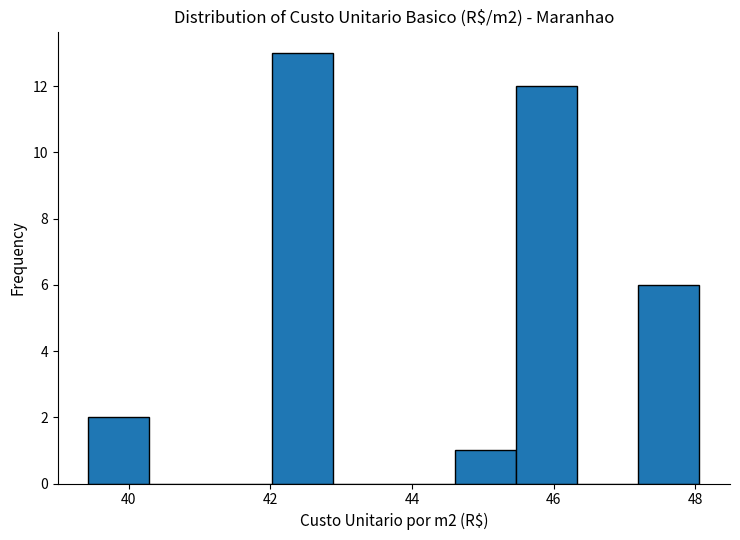

Over which range of the x-axis is the bar tallest?

42.0 to 42.8